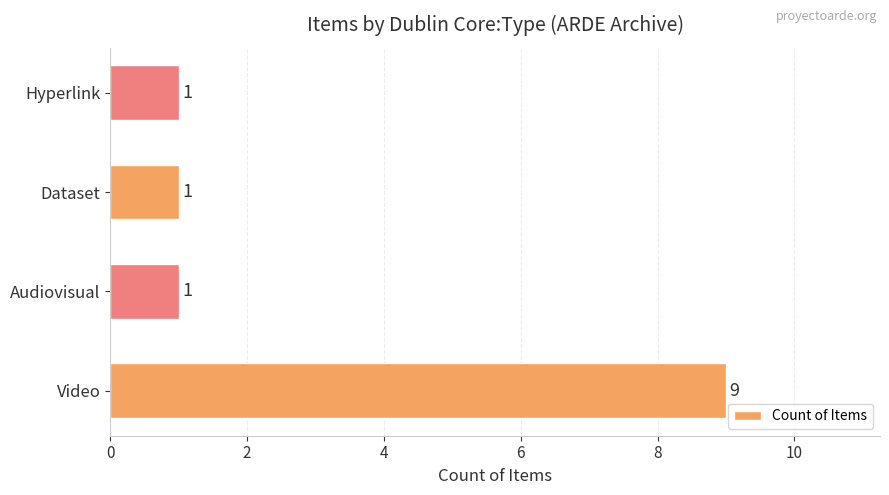

What is the maximum value shown in the chart?

9